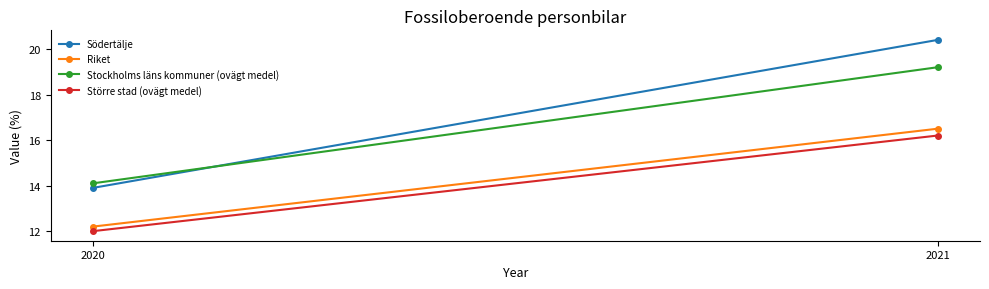

Which series changed the most between 2020 and 2021?

Södertälje